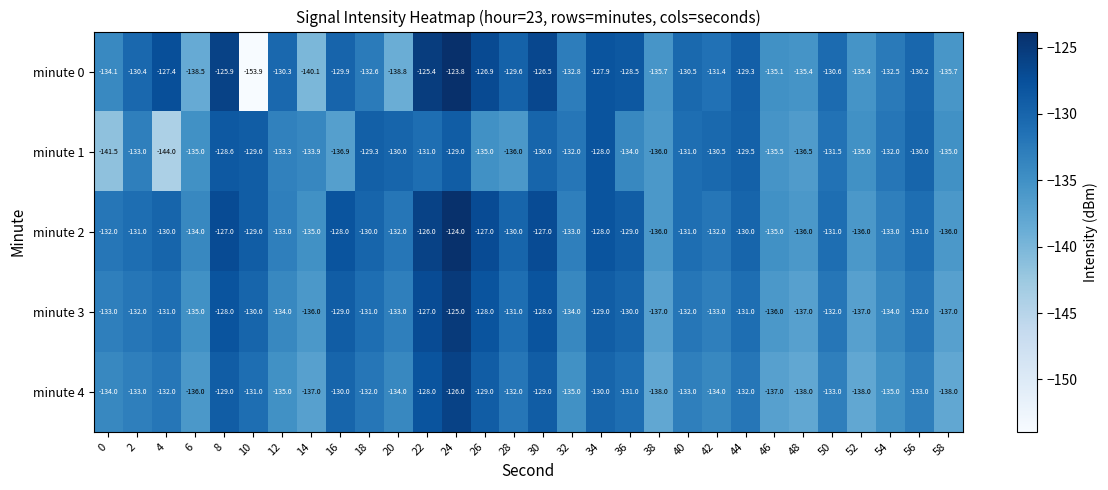

List the series in order of their peak value, lowest first.

minute 1, minute 4, minute 3, minute 2, minute 0